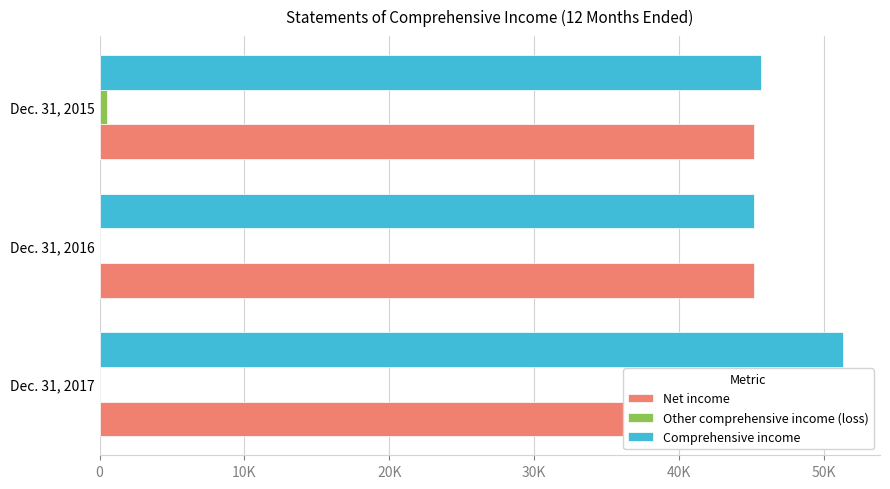

What is the difference between the Comprehensive income values at 20K and 0?

5616